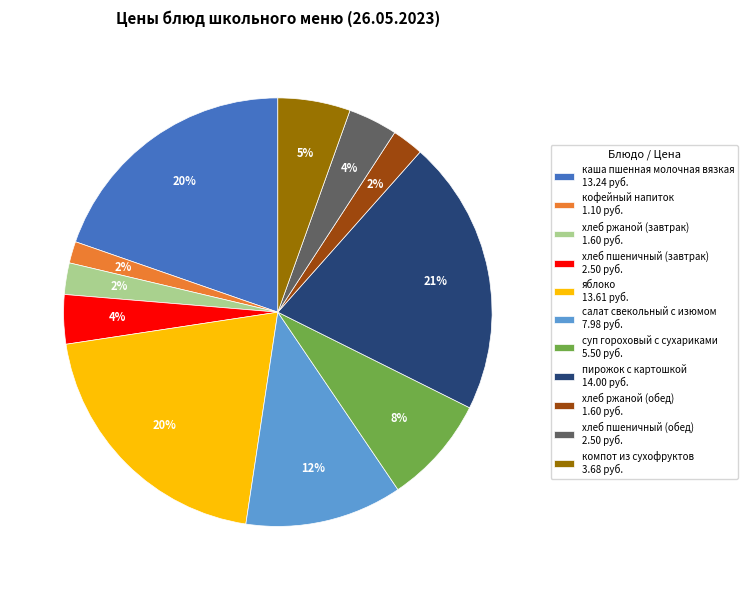

Between пирожок с картошкой 14.00 руб. and хлеб ржаной (завтрак) 1.60 руб., which is larger?

пирожок с картошкой 14.00 руб.